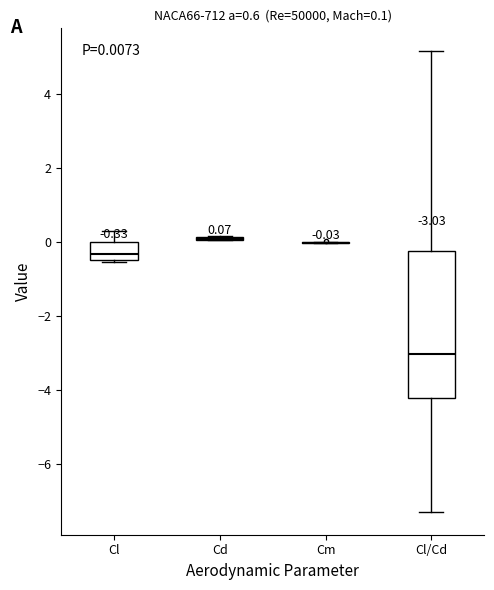

Comparing the boxes themselves (not the whiskers), which one is the tallest?

Cl/Cd